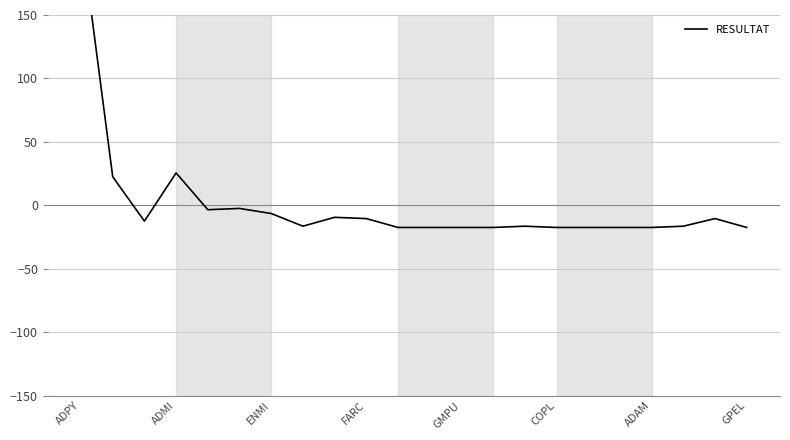

What position from the left is ENMI?

7